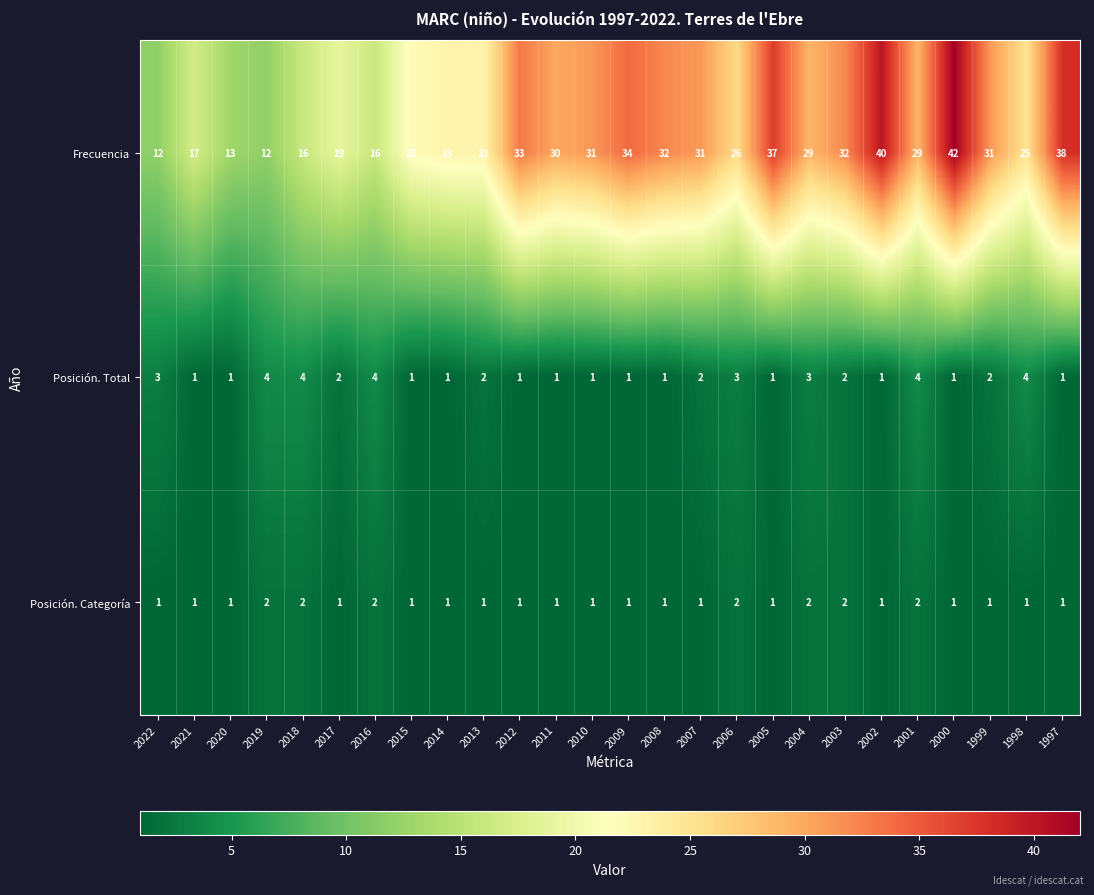

What is the spread (max minus min) of values at 2000?

41